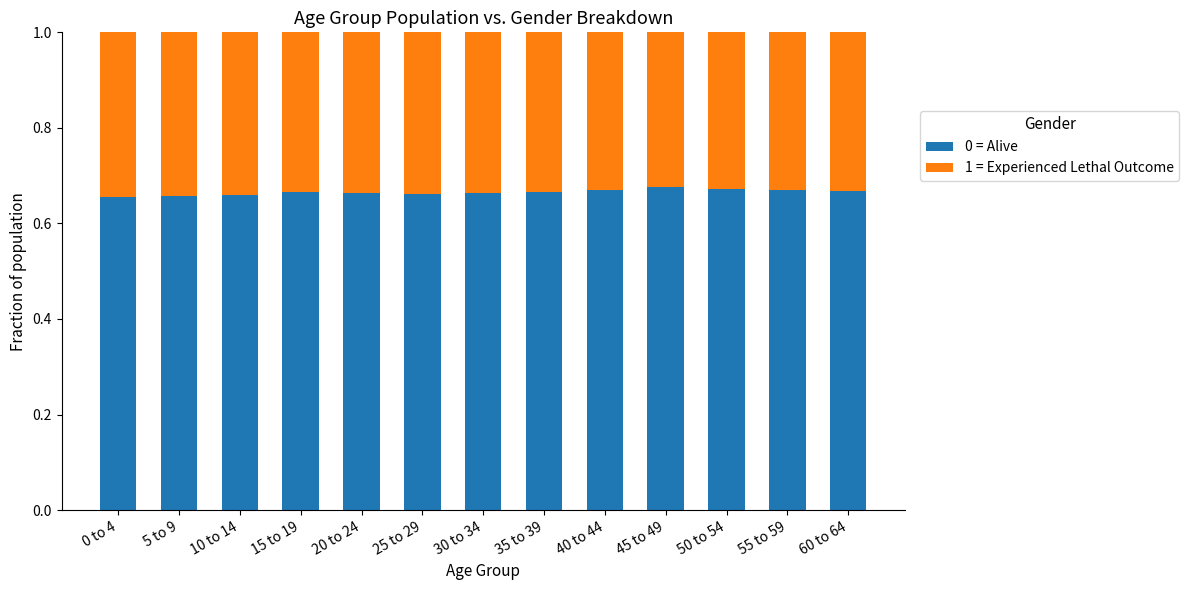

Count the 0 = Alive values in the range 0 to 1.

13